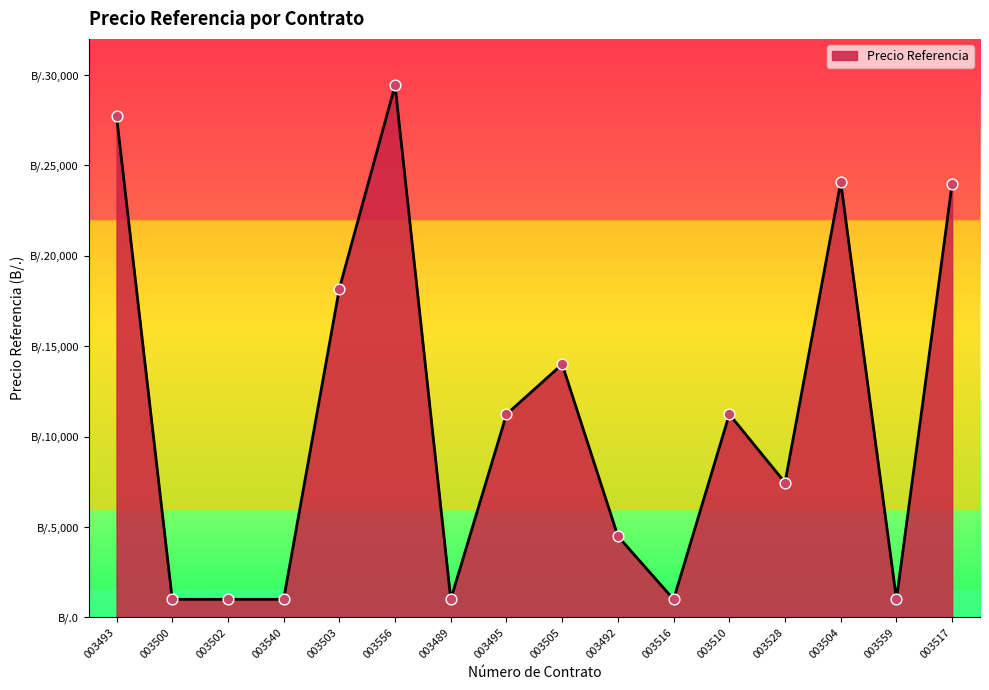

Is this an area chart (filled region under the line)?

Yes